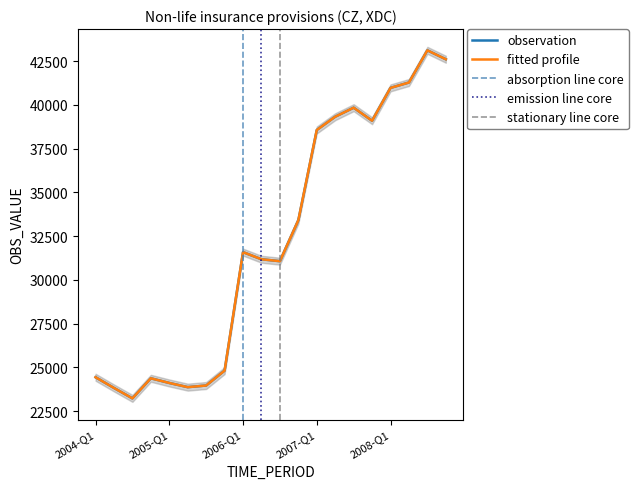

Reading left to right, transcribe all the data shown in this chart.

observation: 2004-Q1=24438	2004-Q2=23826	2004-Q3=23231	2004-Q4=24378	2005-Q1=24111	2005-Q2=23872	2005-Q3=23965	2005-Q4=24817	2006-Q1=31584	2006-Q2=31177	2006-Q3=31067	2006-Q4=33406	2007-Q1=38561	2007-Q2=39319	2007-Q3=39835	2007-Q4=39090	2008-Q1=40966	2008-Q2=41274	2008-Q3=43111	2008-Q4=42601
fitted profile: 2004-Q1=24438	2004-Q2=23826	2004-Q3=23231	2004-Q4=24378	2005-Q1=24111	2005-Q2=23872	2005-Q3=23965	2005-Q4=24817	2006-Q1=31584	2006-Q2=31177	2006-Q3=31067	2006-Q4=33406	2007-Q1=38561	2007-Q2=39319	2007-Q3=39835	2007-Q4=39090	2008-Q1=40966	2008-Q2=41274	2008-Q3=43111	2008-Q4=42601